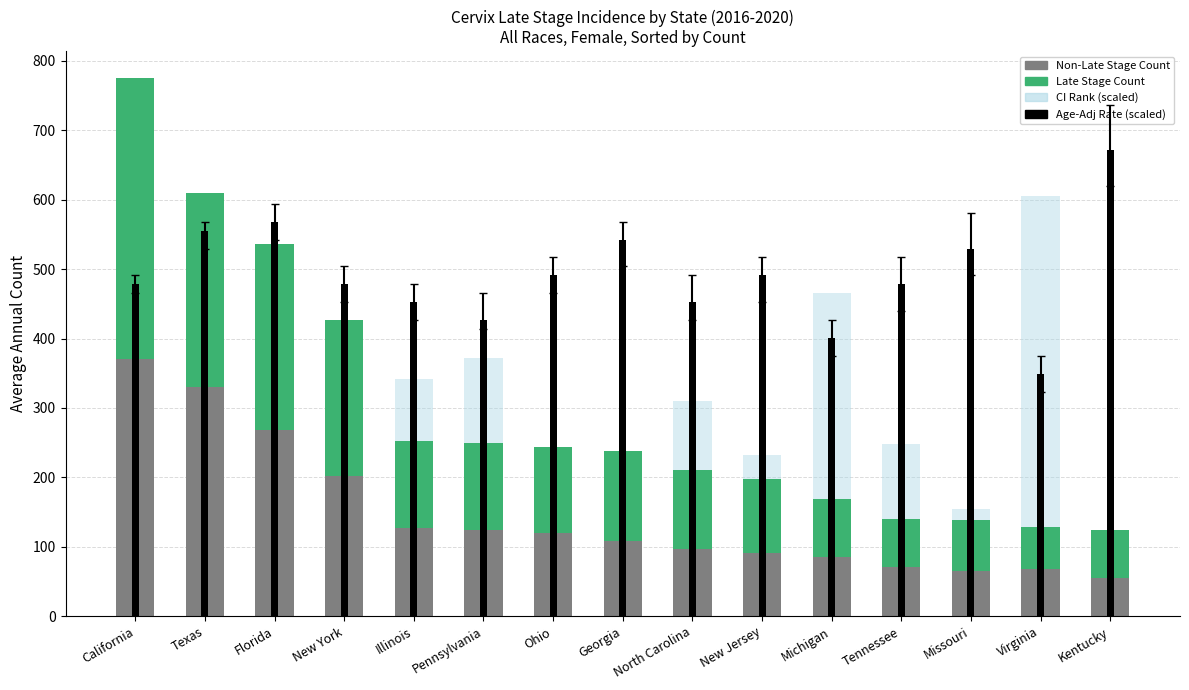

What is the sum of the Late Stage Count values at Georgia and California?

533.5